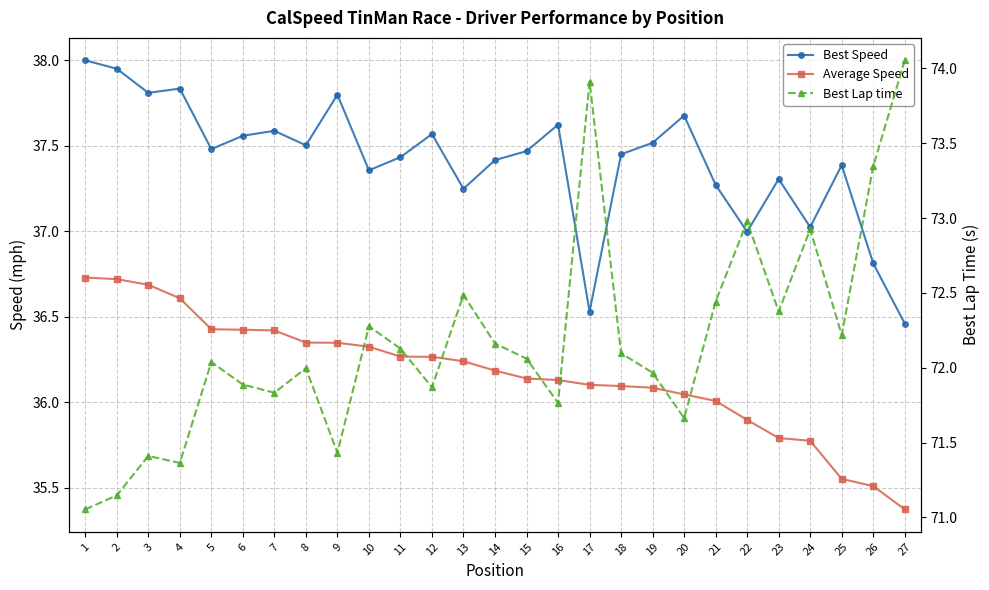

Between 5 and 16, which series saw the biggest shift?

Average Speed